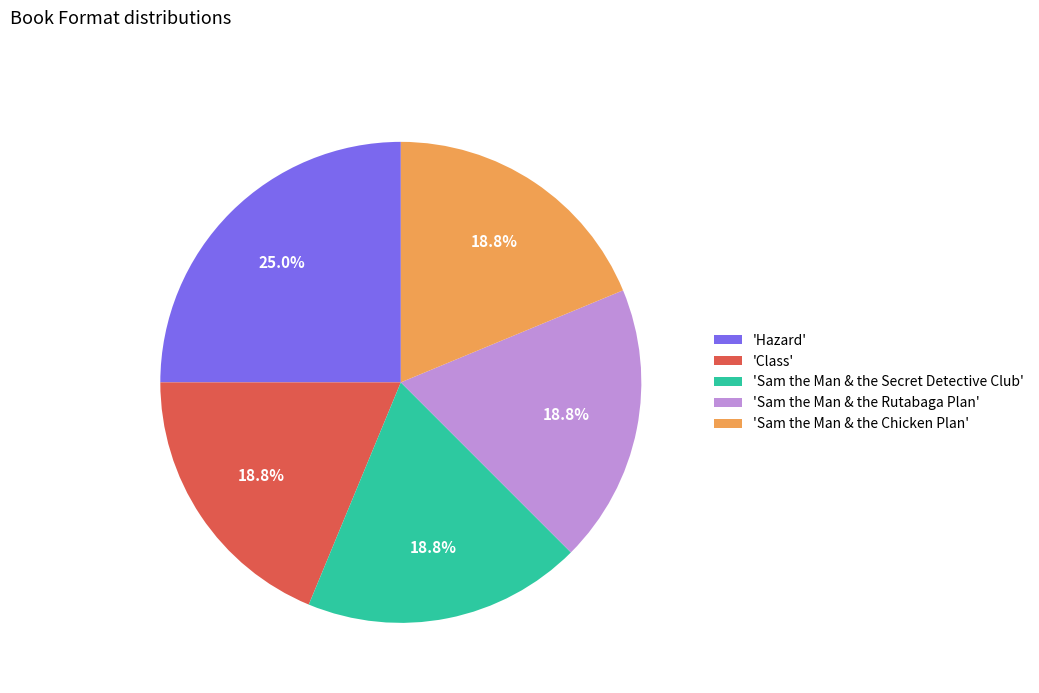

What percentage is NOT represented by 'Hazard'?

75.0%